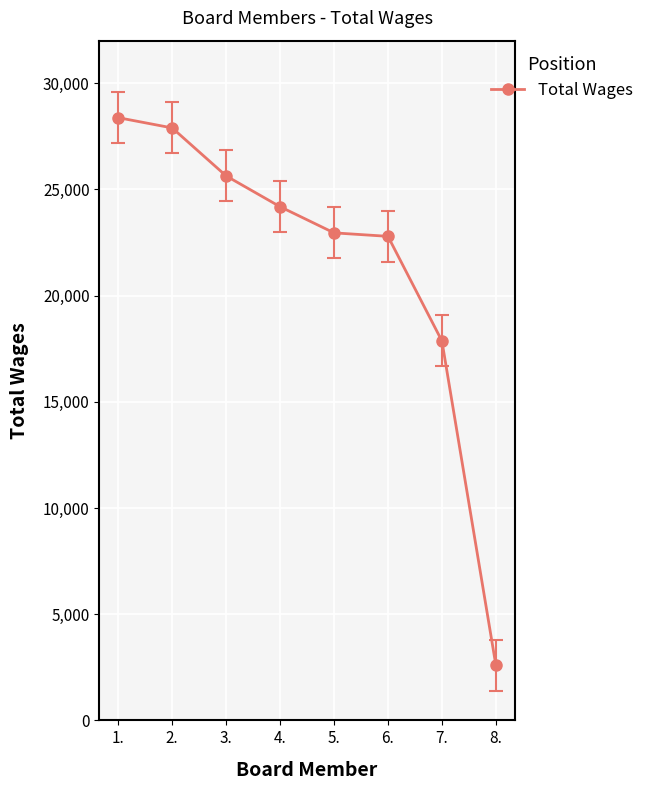

True or false: there are more than 1 points higher than both neighbors.

False